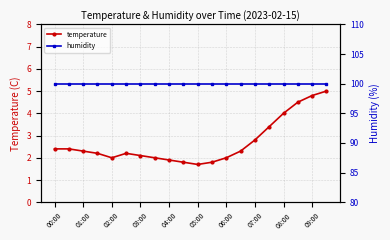

List the series in order of their overall mean, highest first.

humidity, temperature